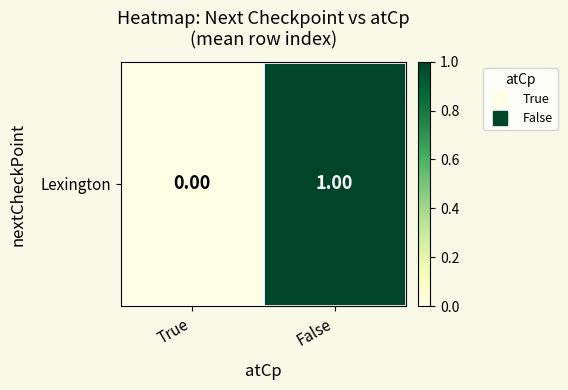

Reading right to left, transcribe all the data shown in this chart.

1.0	0.0